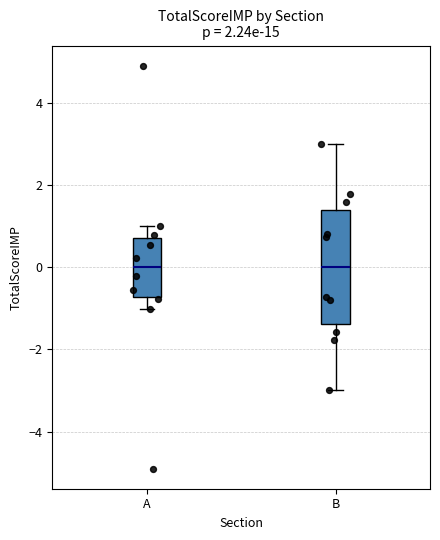

Where does the median line of the box for B sit on the y-axis? The values are not printed on the chart, so give them approximately, as read against the axis.

0.0